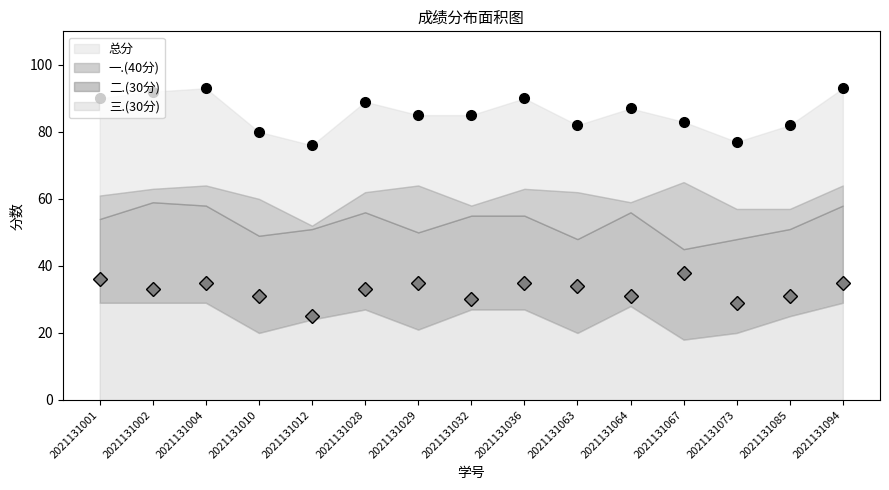

Is the value of 一.(40分) at 2021131067 greater than the value of 总分 at 2021131010?

No